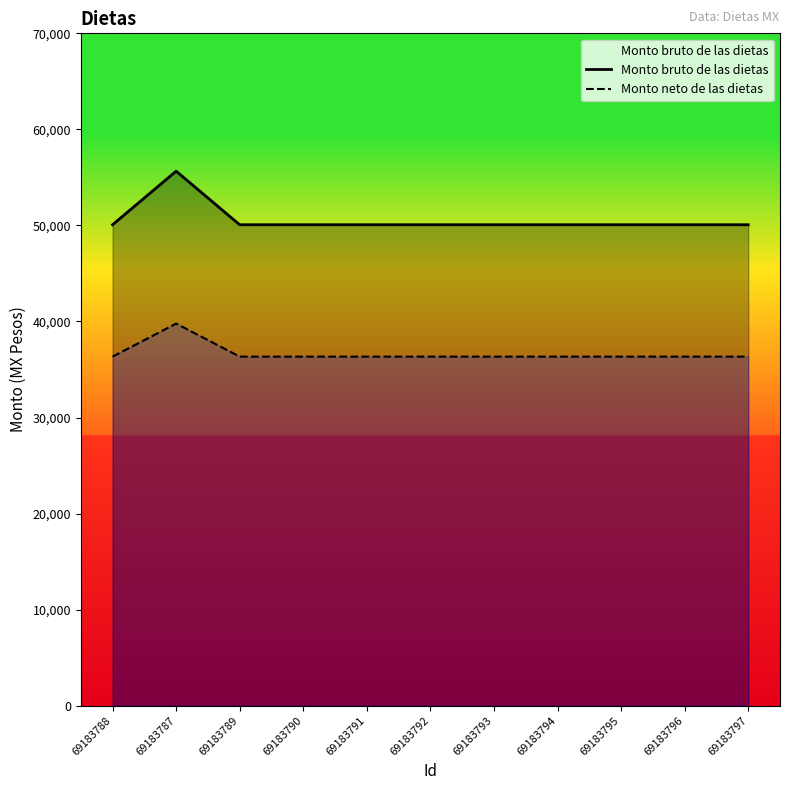

True or false: Monto bruto de las dietas has a value of 20799 at 69183792.

False